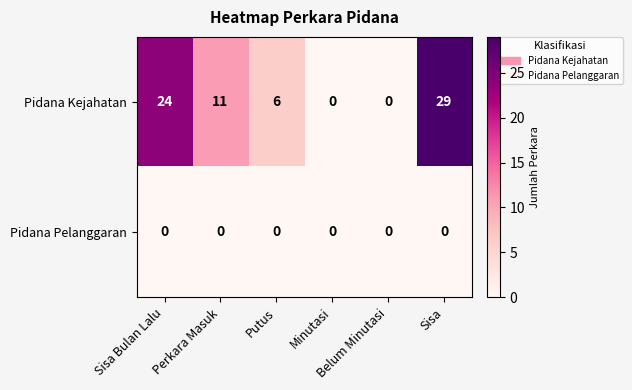

Which series has the widest spread of values?

Pidana Kejahatan